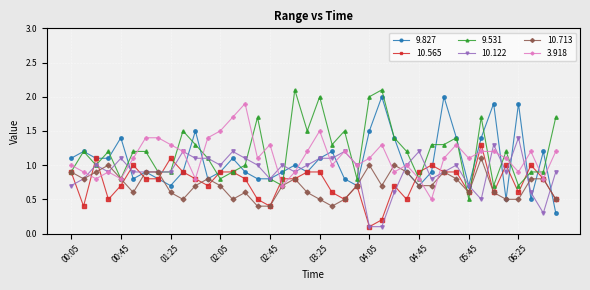

How many lines are shown in the chart?

6